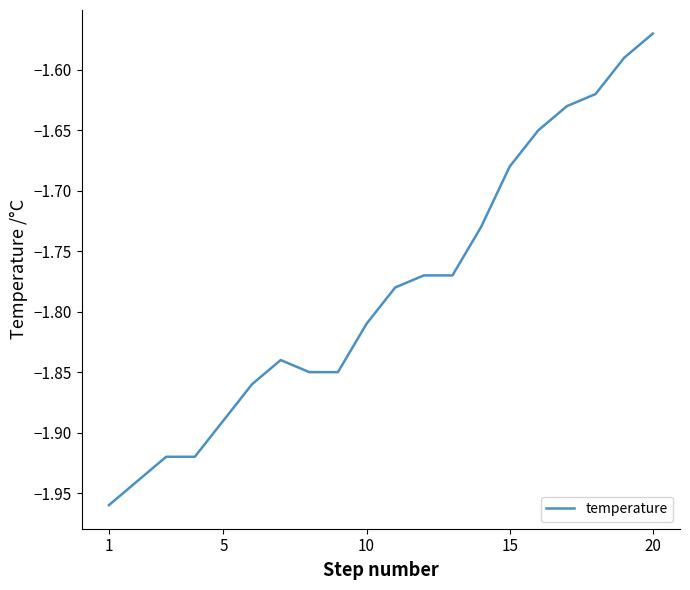

Reading right to left, what are all the values shown in this chart?

-1.6	-1.6	-1.6	-1.6	-1.6	-1.7	-1.7	-1.8	-1.8	-1.8	-1.8	-1.9	-1.9	-1.8	-1.9	-1.9	-1.9	-1.9	-1.9	-2.0